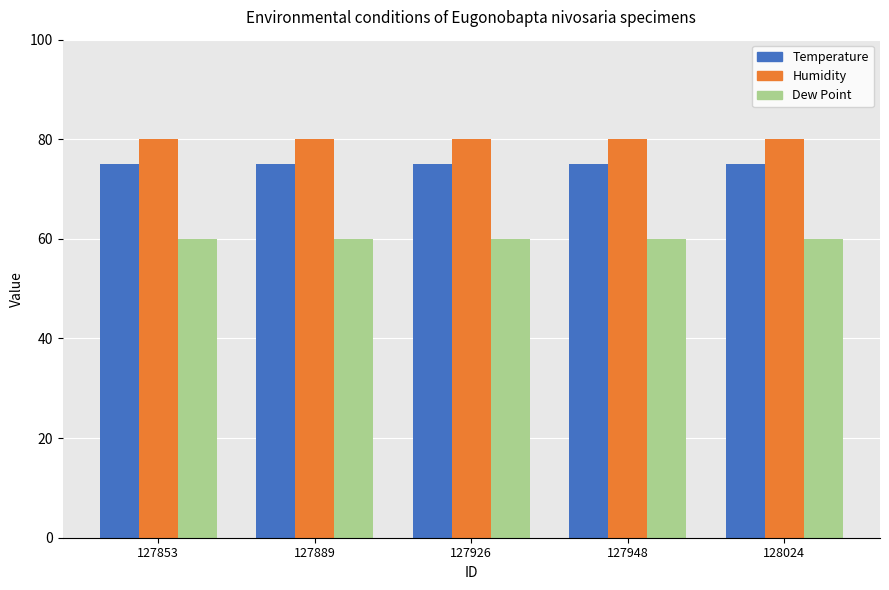

What is the difference between the highest and lowest values at 128024?

20